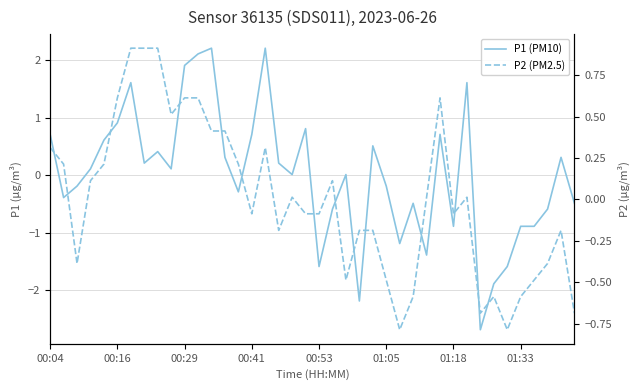

Reading left to right, extract all data points from this chart.

P1 (PM10): 0.7	-0.4	-0.2	0.1	0.6	0.9	1.6	0.2	0.4	0.1	1.9	2.1	2.2	0.3	-0.3	0.7	2.2	0.2	0.0	0.8	-1.6	-0.6	0.0	-2.2	0.5	-0.2	-1.2	-0.5	-1.4	0.7	-0.9	1.6	-2.7	-1.9	-1.6	-0.9	-0.9	-0.6	0.3	-0.5
P2 (PM2.5): 0.3	0.2	-0.4	0.1	0.2	0.6	0.9	0.9	0.9	0.5	0.6	0.6	0.4	0.4	0.2	-0.1	0.3	-0.2	0.0	-0.1	-0.1	0.1	-0.5	-0.2	-0.2	-0.5	-0.8	-0.6	0.0	0.6	-0.1	0.0	-0.7	-0.6	-0.8	-0.6	-0.5	-0.4	-0.2	-0.7